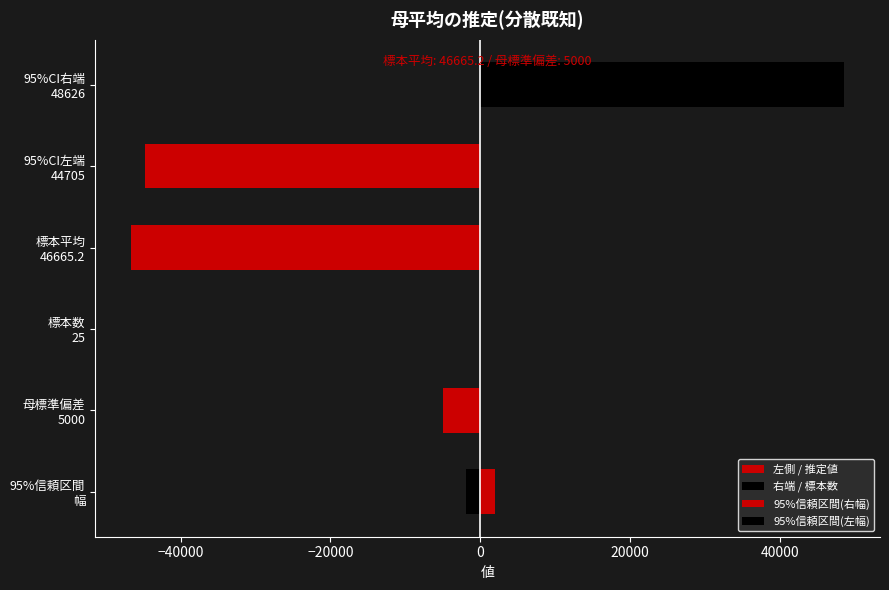

Are the bars horizontal?

Yes